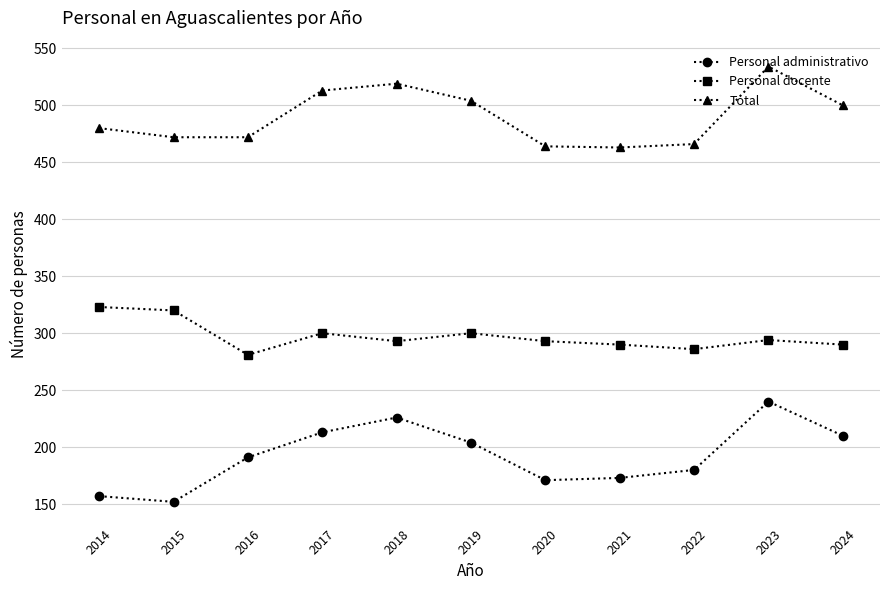

True or false: Personal docente and Personal administrativo intersect in this chart.

False